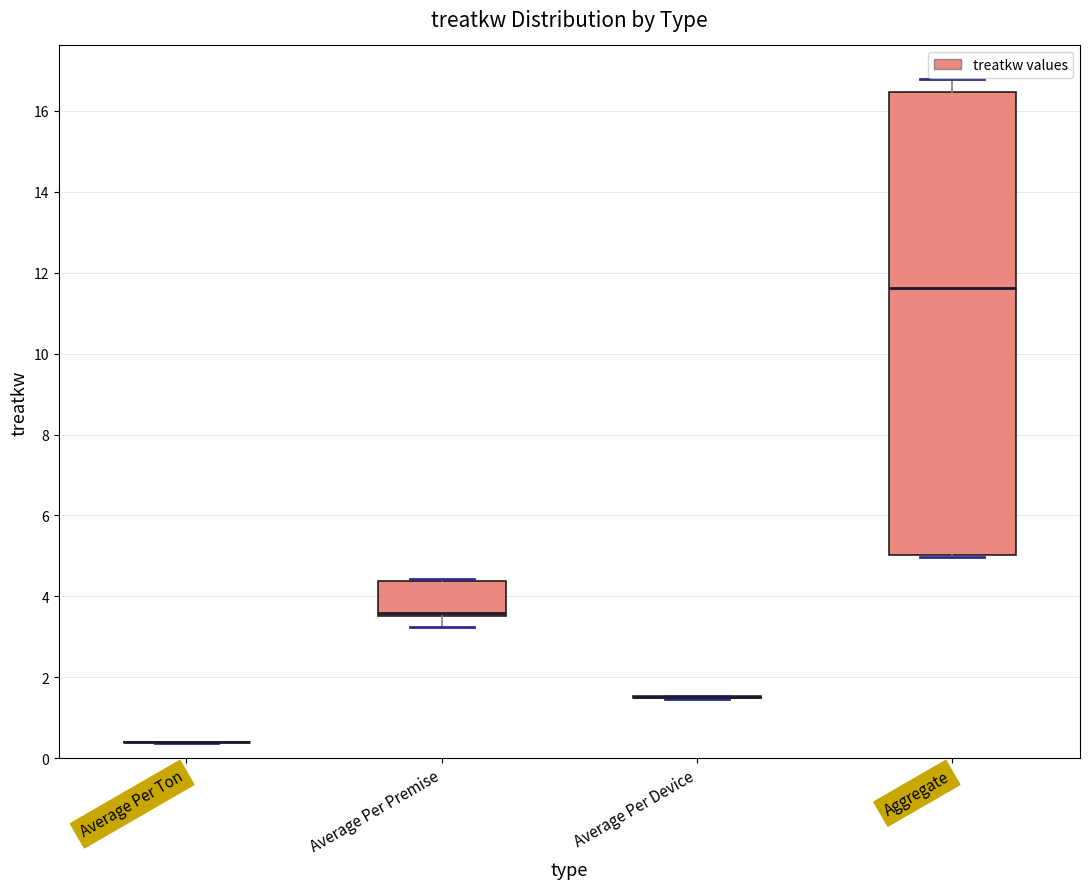

Reading left to right, transcribe this box plot: for each box, give where its median line is, the range the box spans, and where its two whiskers end, as read against the y-axis. The values are not printed on the chart, so give them approximately, as read against the axis.

Average Per Ton: box collapsed to a line at 0.4, whiskers 0.4 to 0.4
Average Per Premise: median 3.6 (just above the box's lower edge), box 3.6 to 4.4, whiskers 3.2 to 4.4
Average Per Device: box collapsed to a line at 1.6, whiskers 1.4 to 1.6
Aggregate: median 11.6, box 5.0 to 16.4, whiskers 5.0 to 16.8